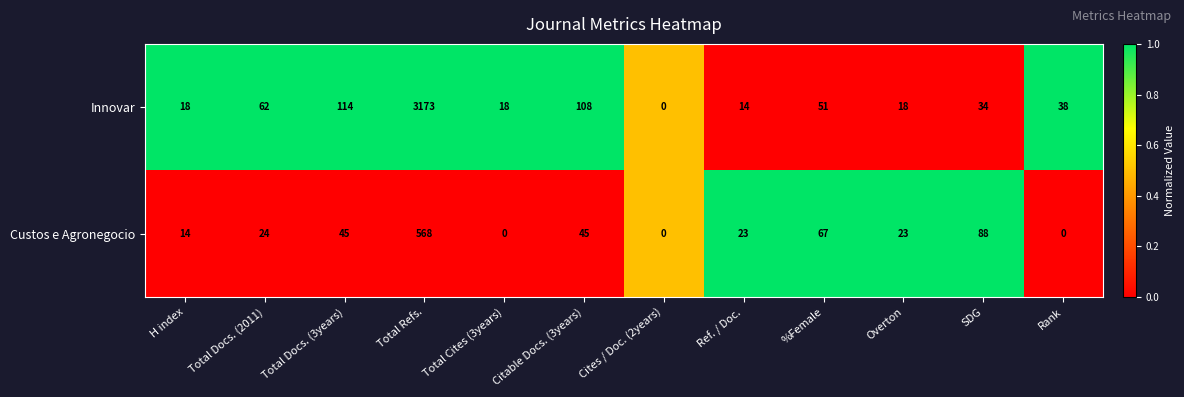

What is the sum of all Innovar values?

3648